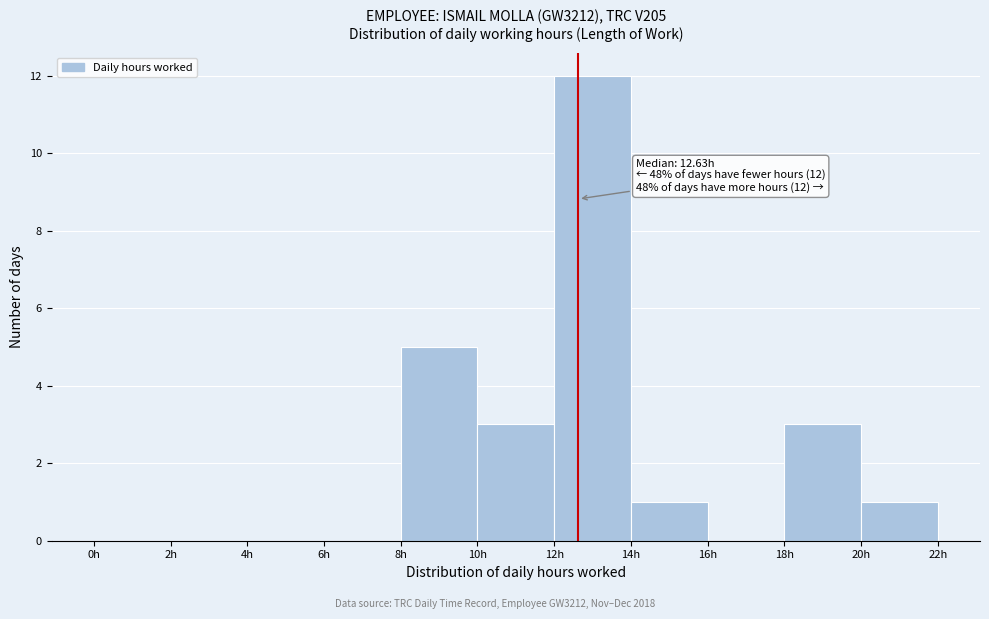

Which range on the x-axis has the tallest bar?

12 to 14